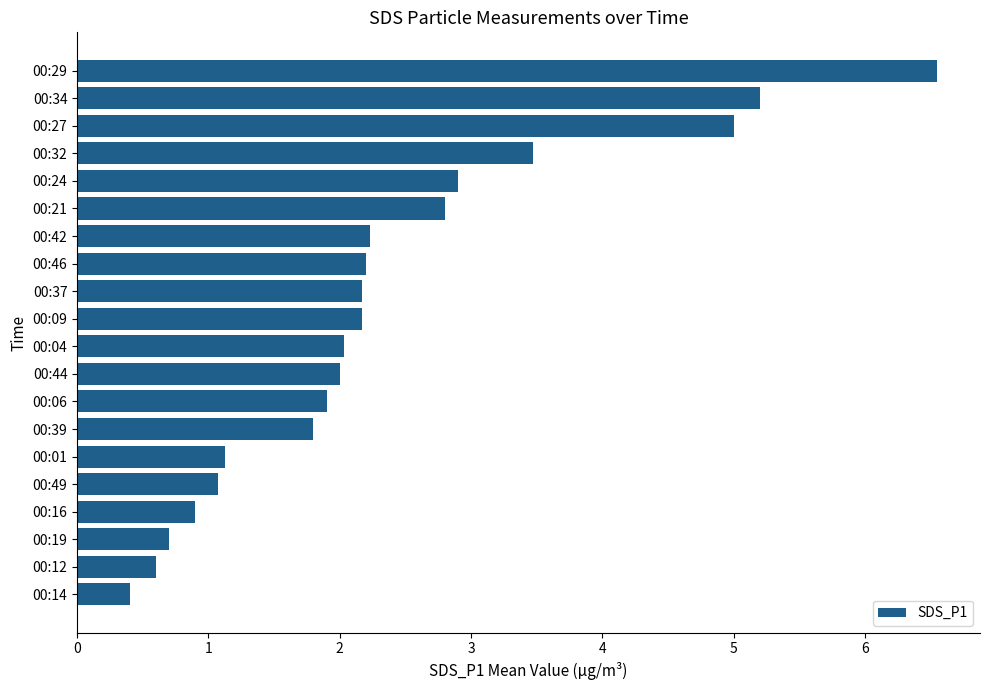

What is the average value?

2.4